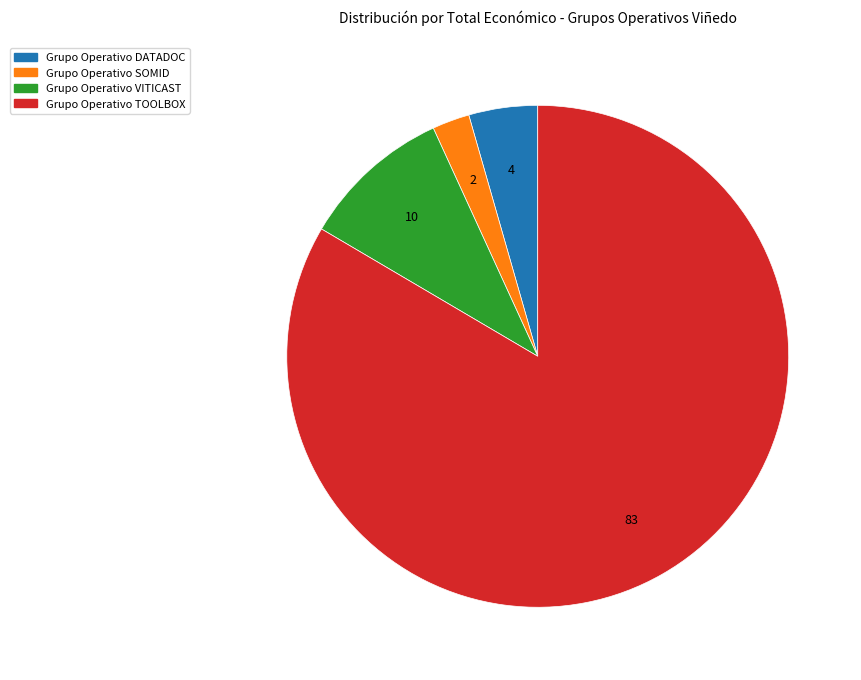

Do Grupo Operativo DATADOC and Grupo Operativo SOMID together represent more than half of the pie?

No